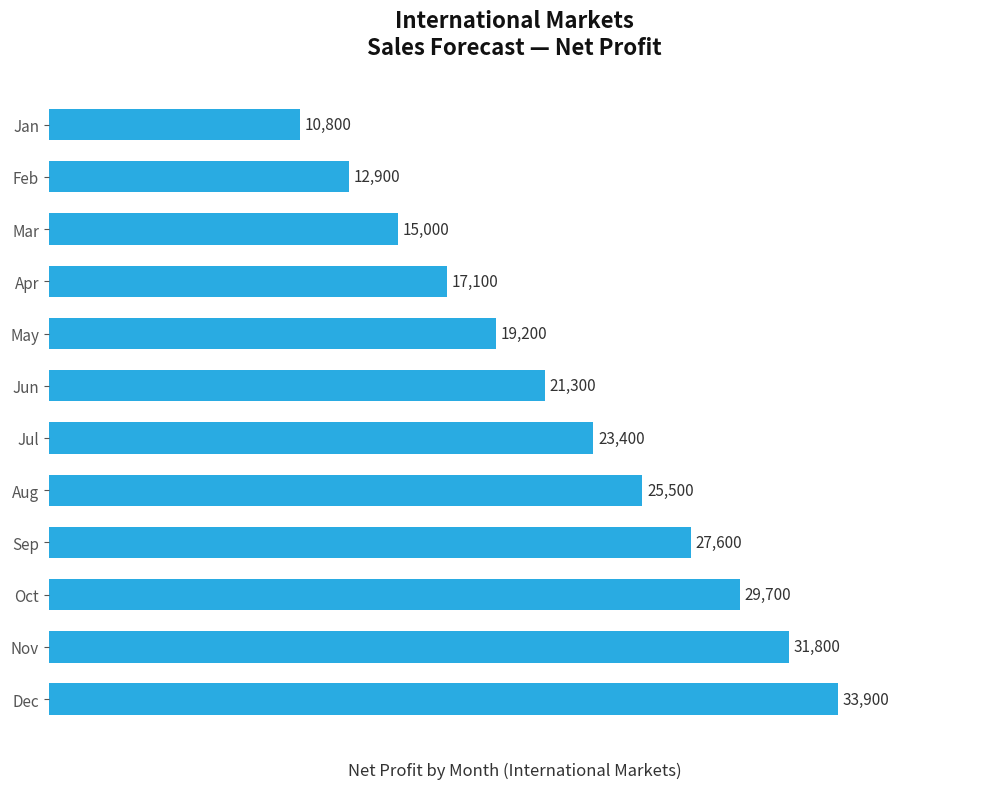

What is the difference between the second highest and minimum values?

21000